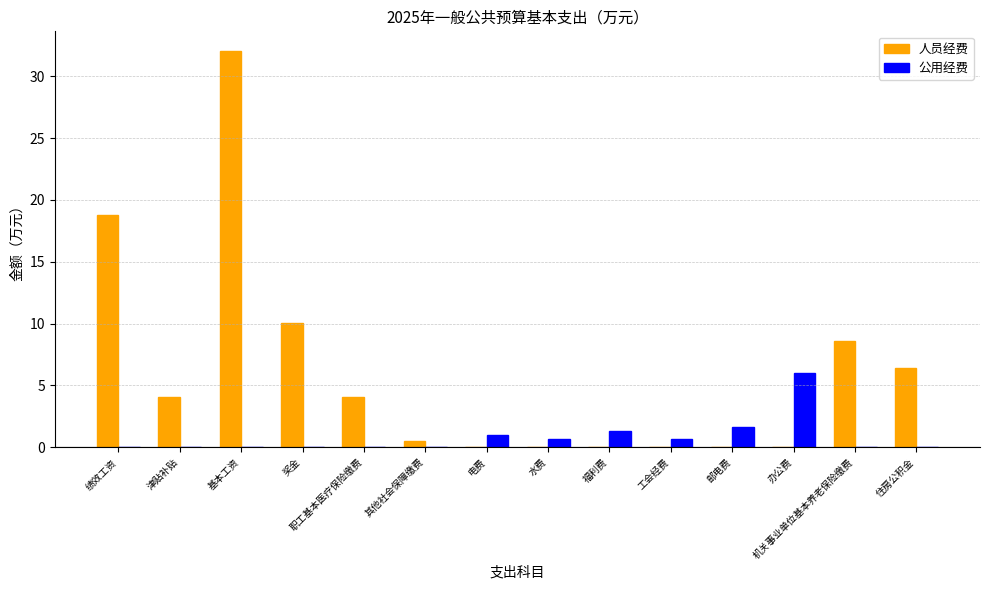

What is the total value across all series at 机关事业单位基本养老保险缴费?

8.6